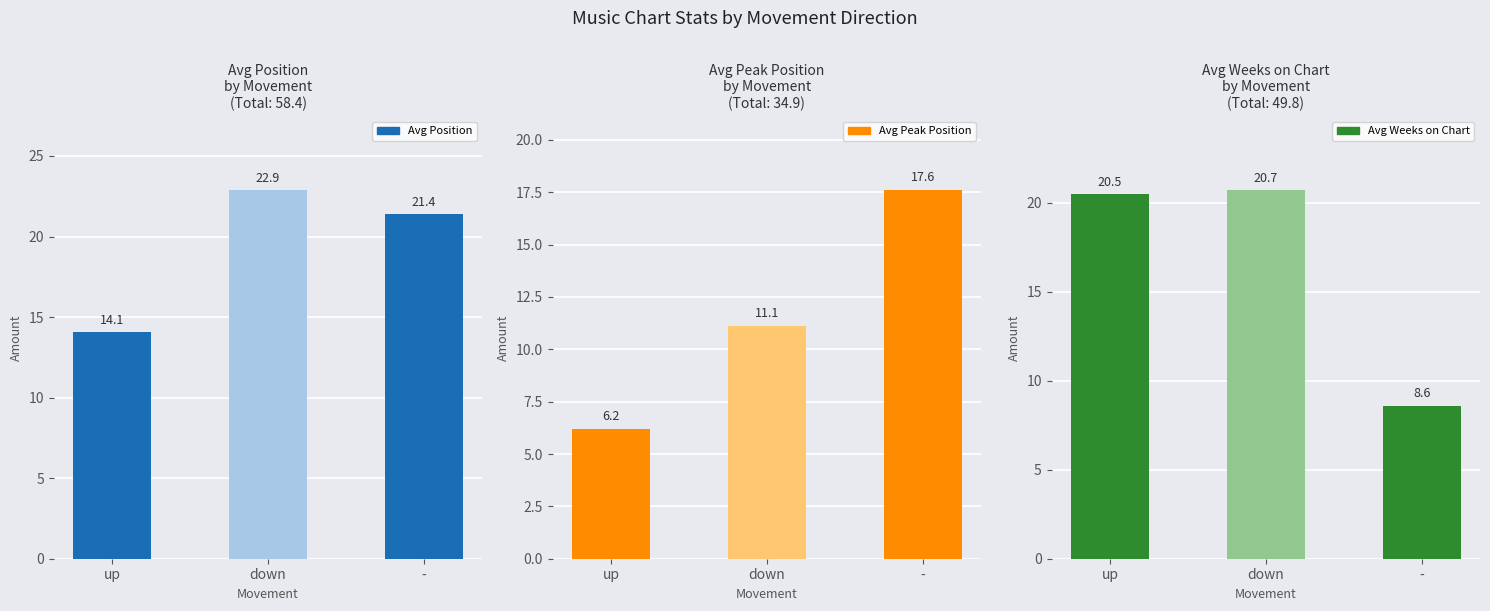

What is the sum of all Avg Peak Position values?

34.9